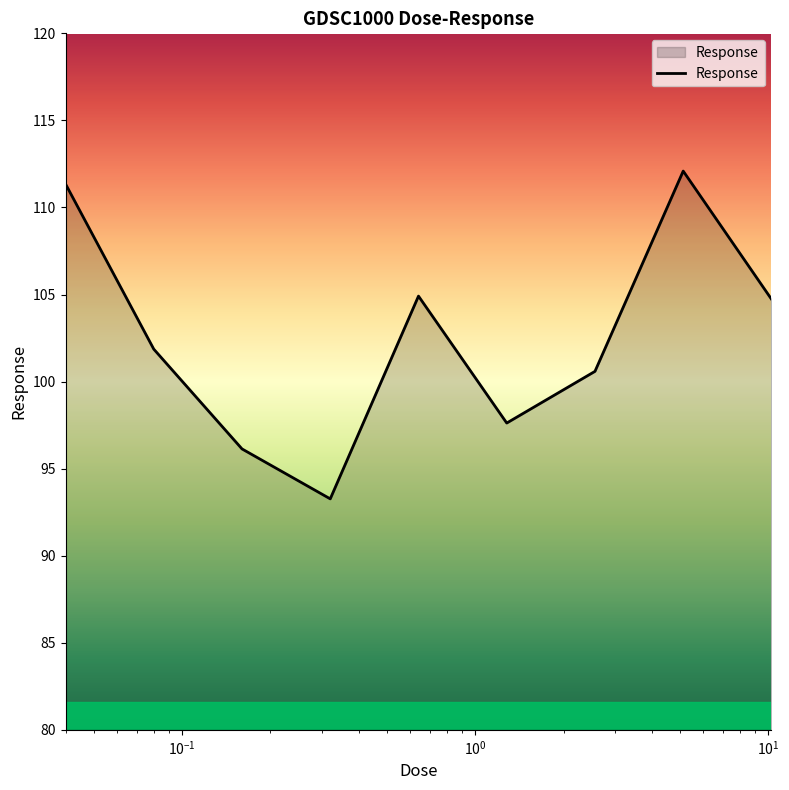

What is the difference between the maximum and minimum values?

18.8